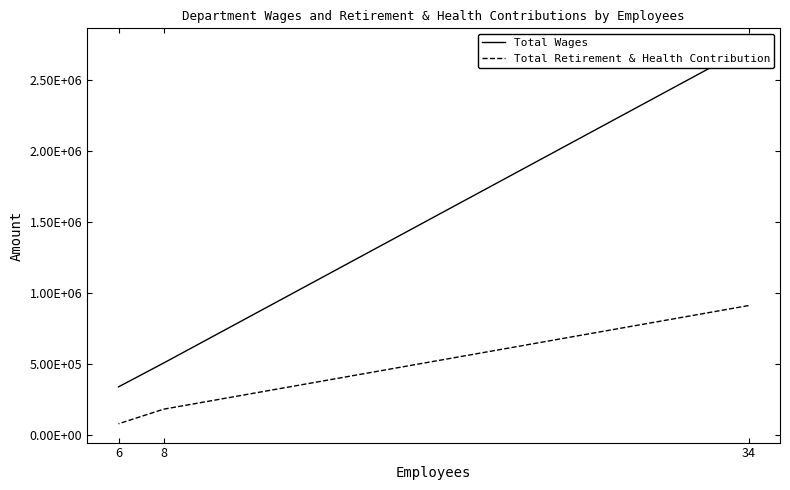

At how many categories does at least one series exceed 2115016?

1